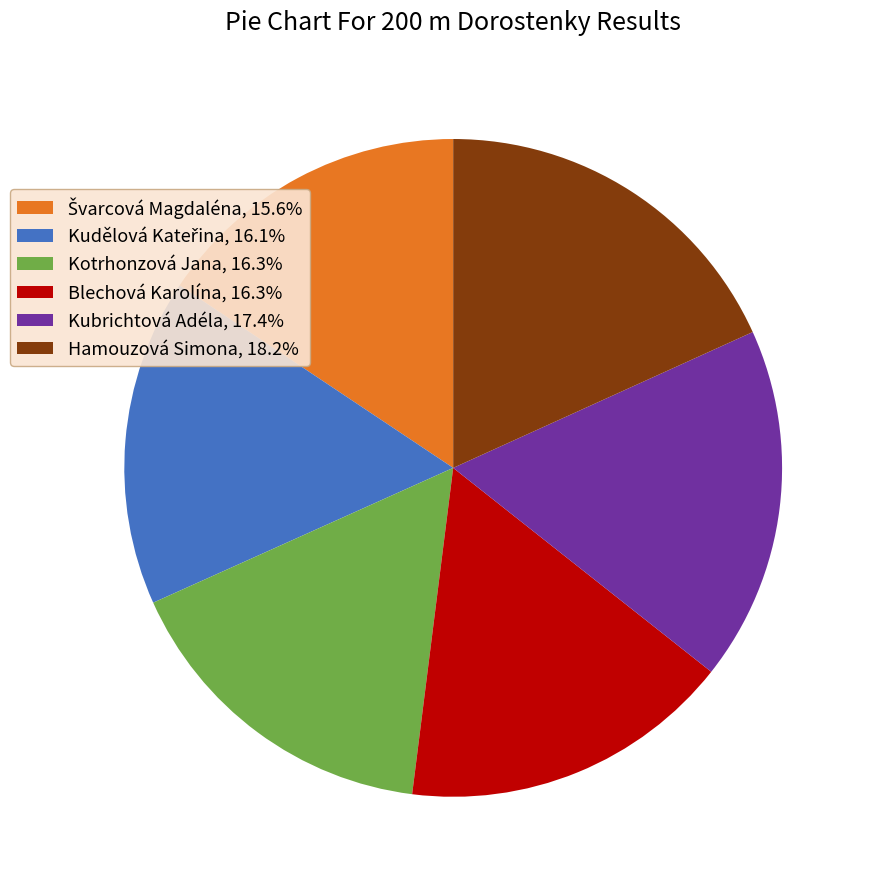

Is there a majority slice in this chart?

No